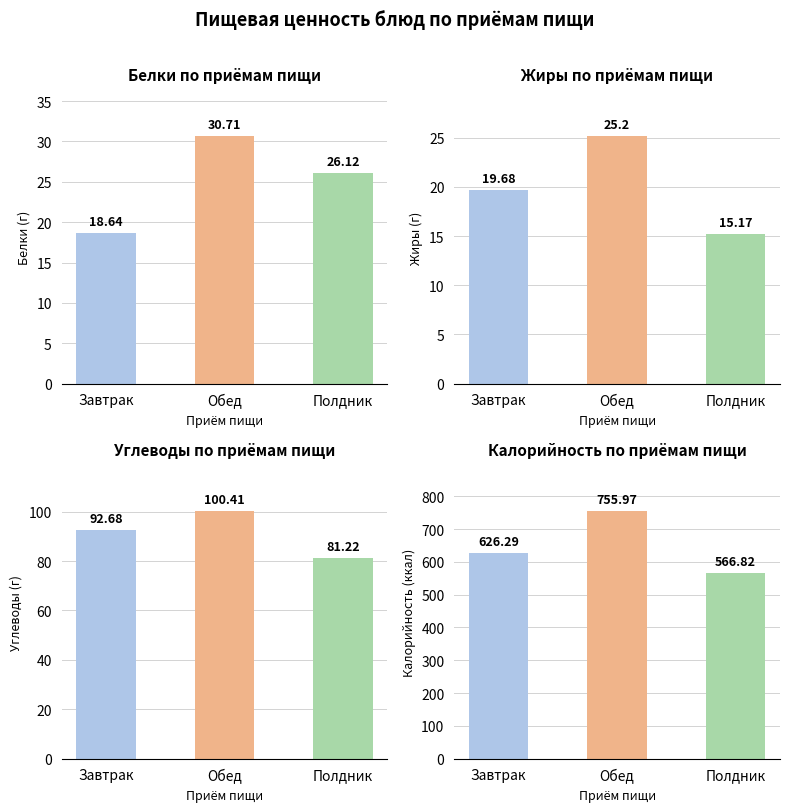

How many values in the Углеводы series exceed 92?

2